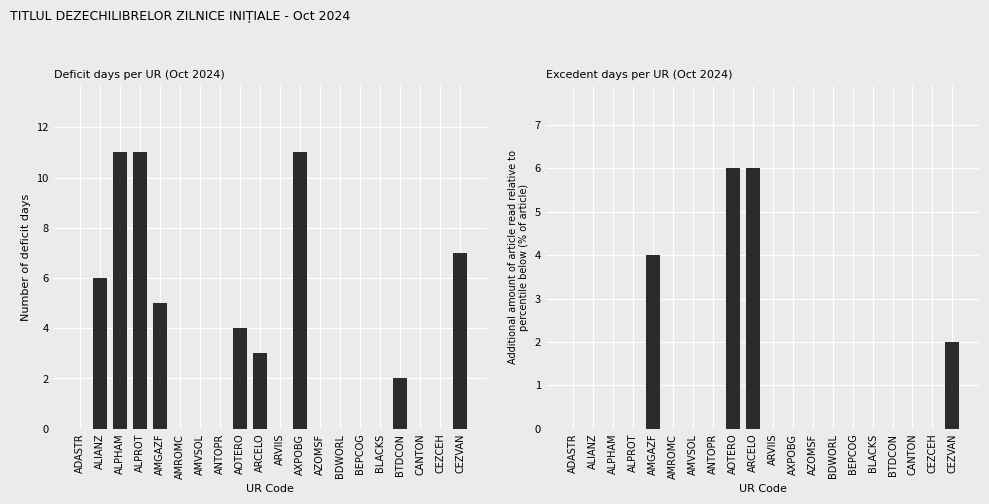

Are the bars horizontal?

No